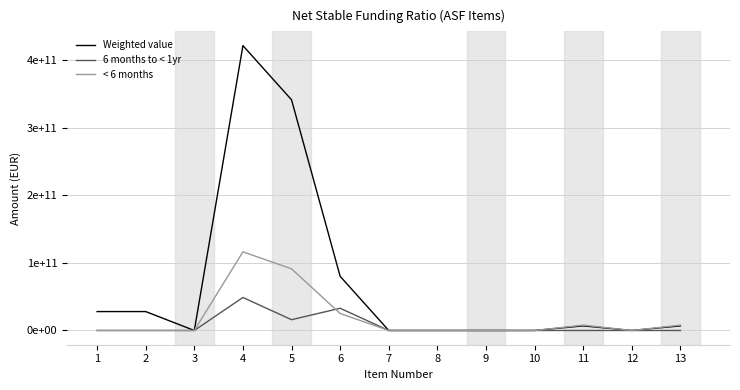

Does the chart display data point markers on the line(s)?

No